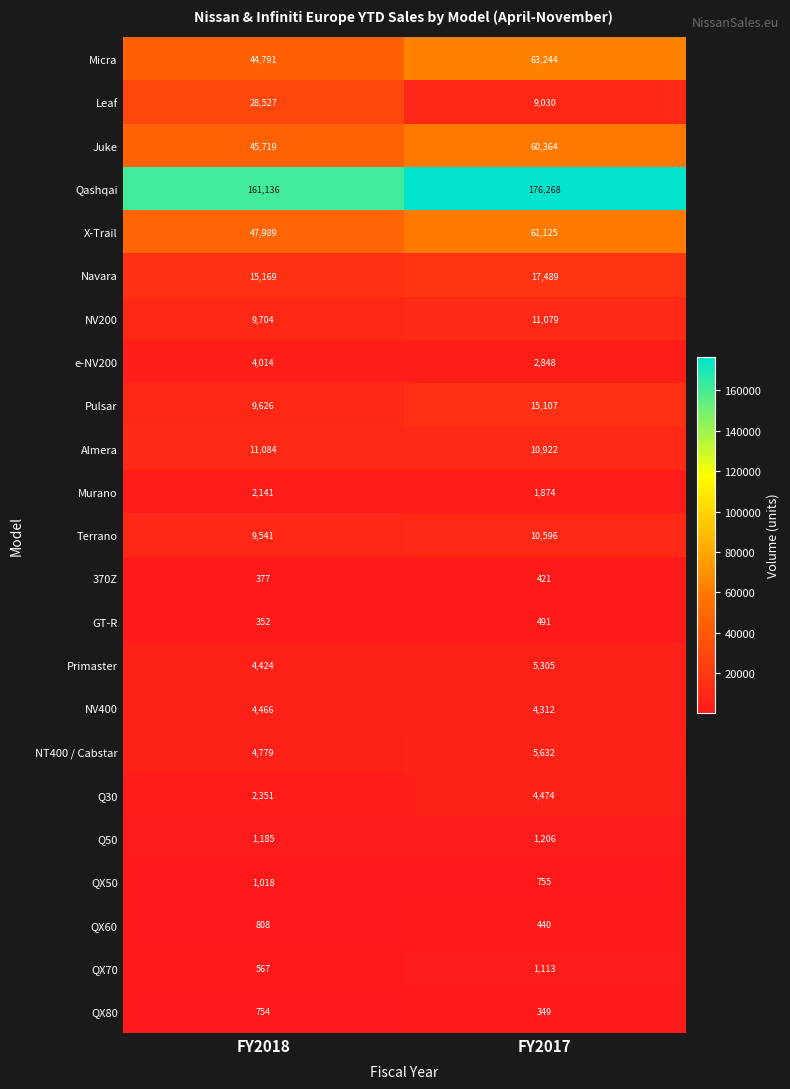

Which series has the widest spread of values?

Leaf